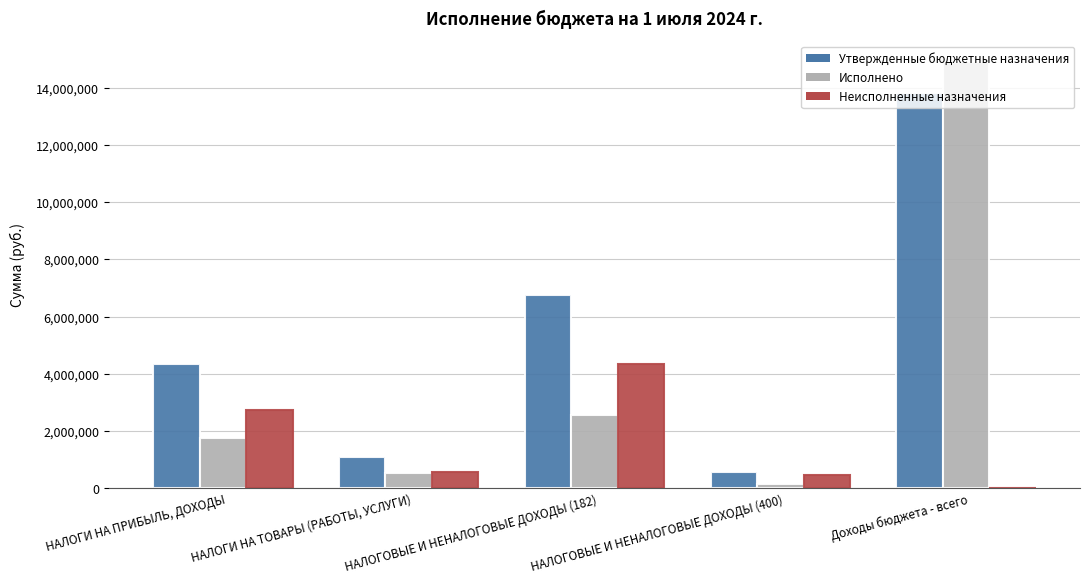

What is the greatest value displayed?

14894752.6